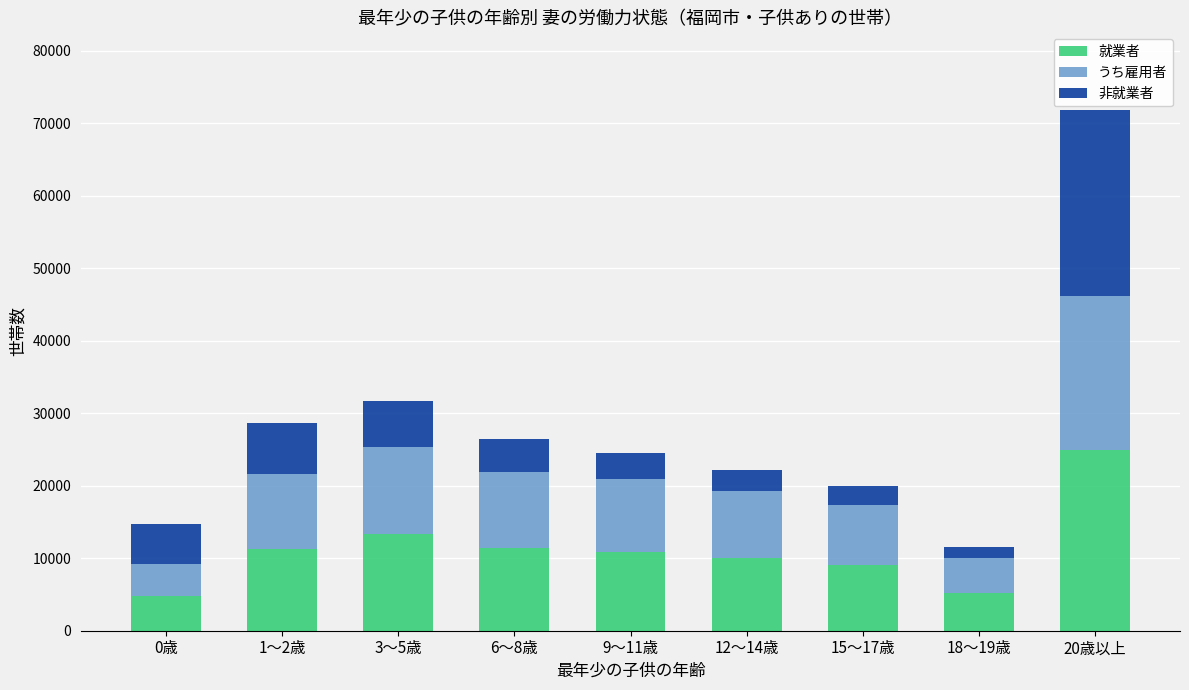

What is the lowest value of the 就業者 series?

4811